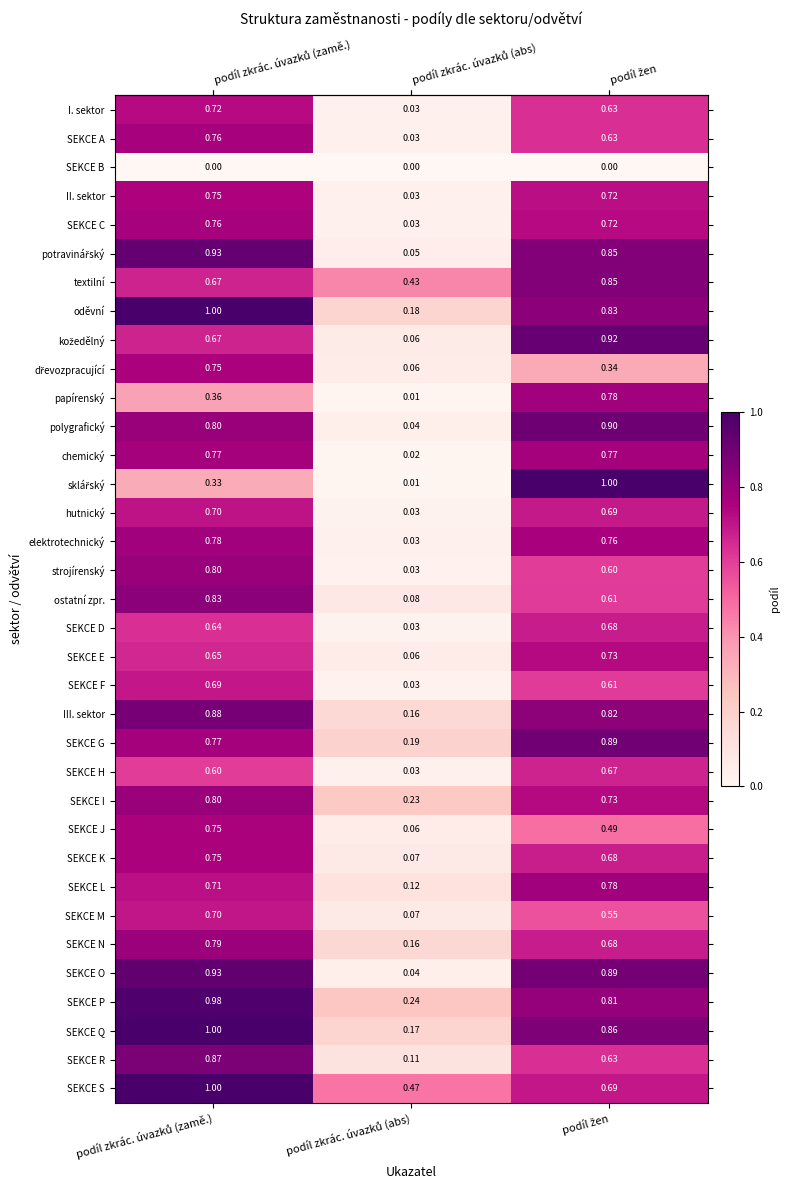

Which series has the largest total across all categories?

SEKCE S